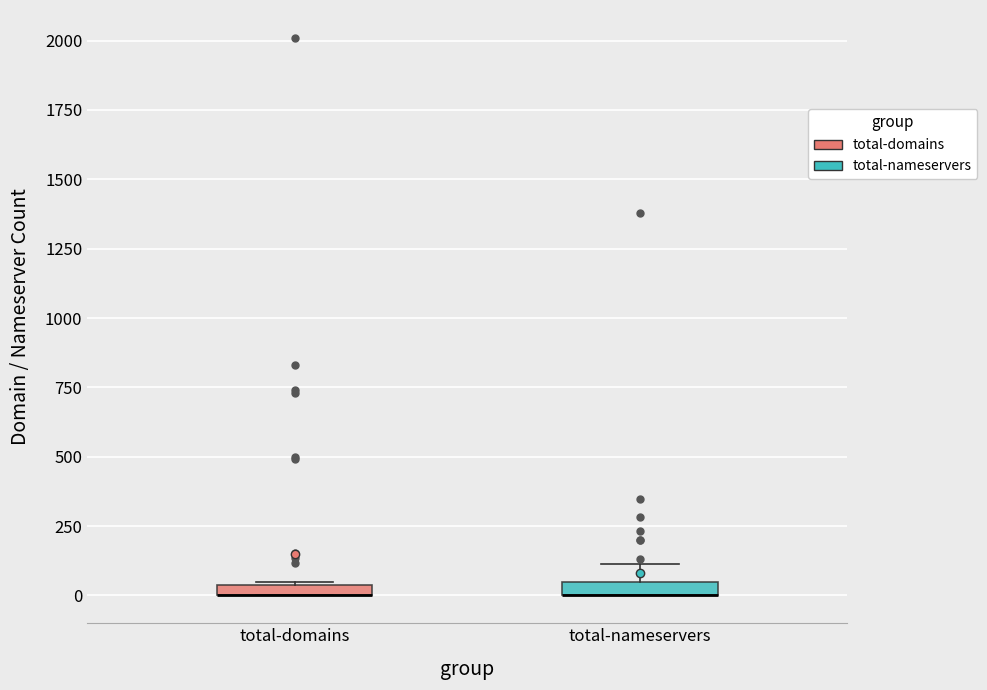

Where is the upper edge of the box for total-domains on the y-axis? The values are not printed on the chart, so give them approximately, as read against the axis.

50